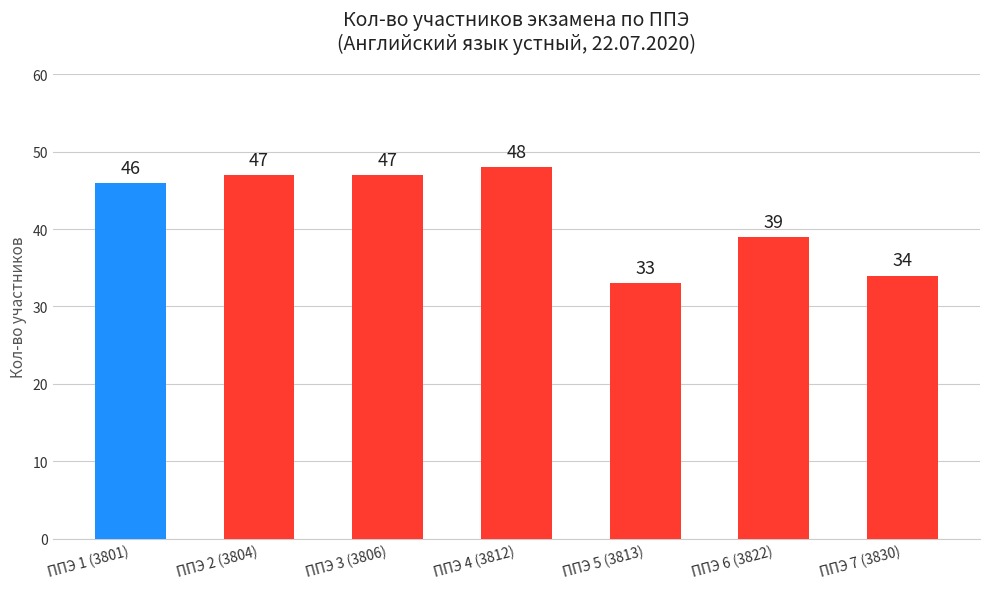

Count the number of categories in the chart.

7